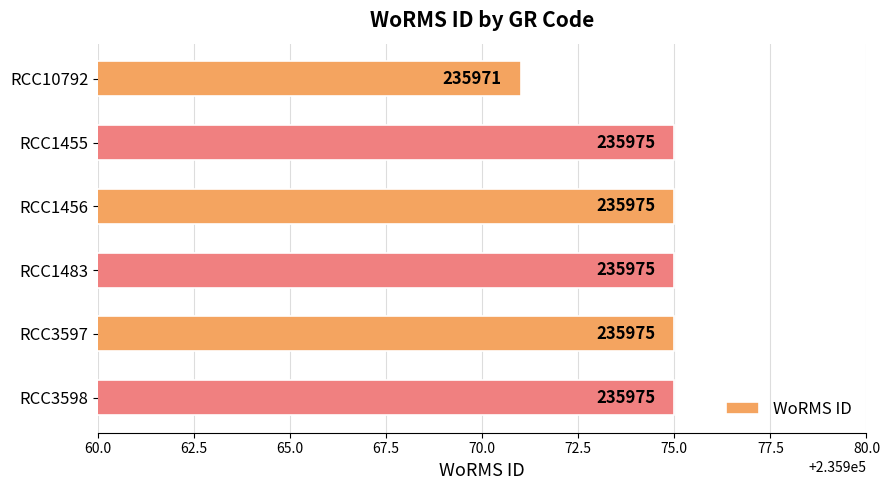

Where is the data nearest to the value 235973?

RCC10792